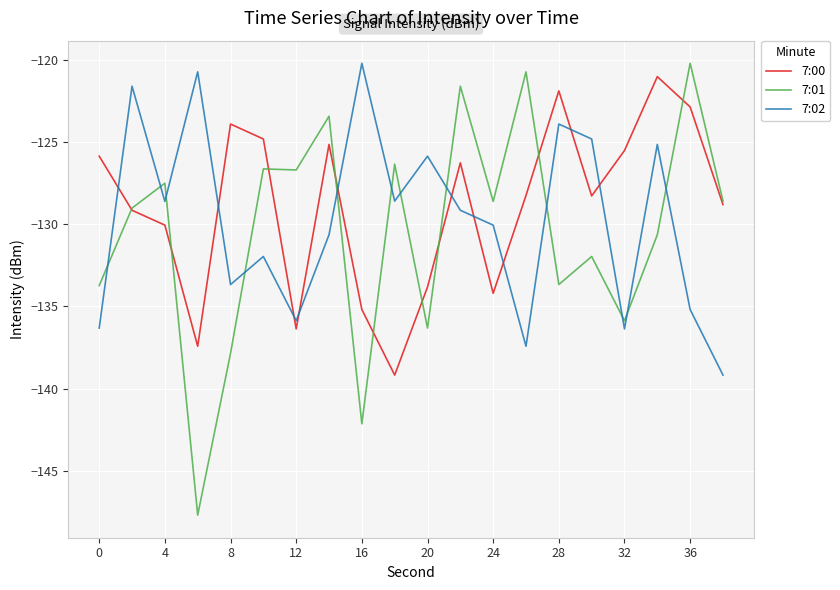

What is the highest value of the 7:01 series?

-120.2